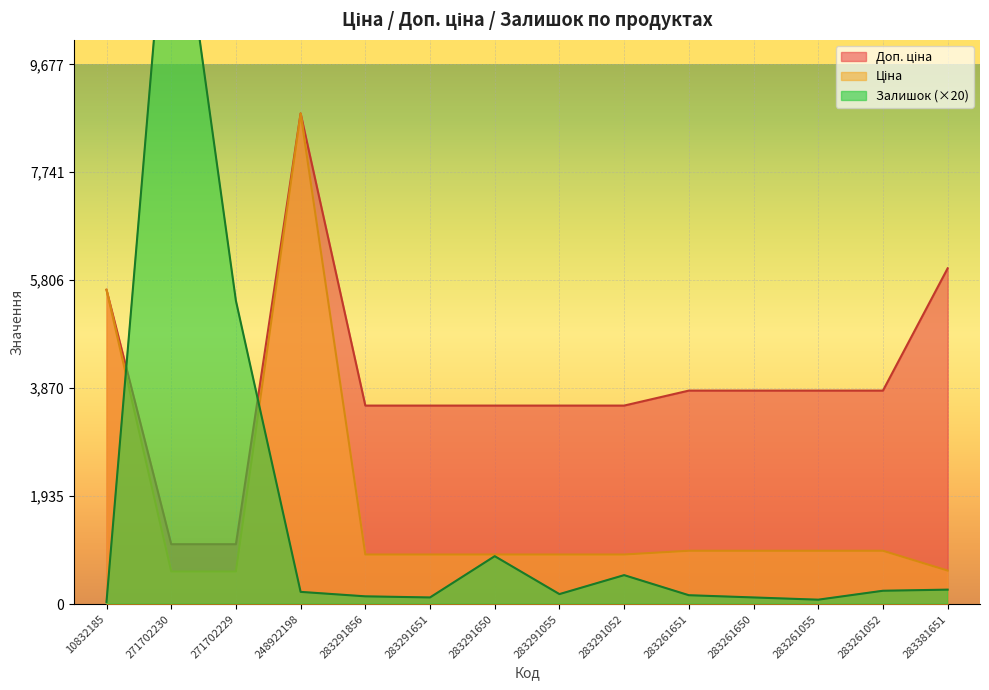

Between 248922198 and 283291650, which is larger?

248922198